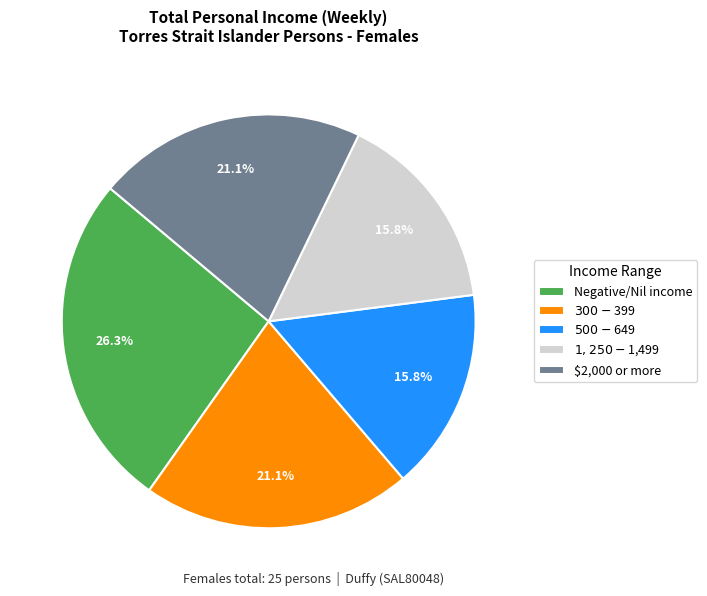

Does Negative/Nil income account for over 50% of the chart?

No